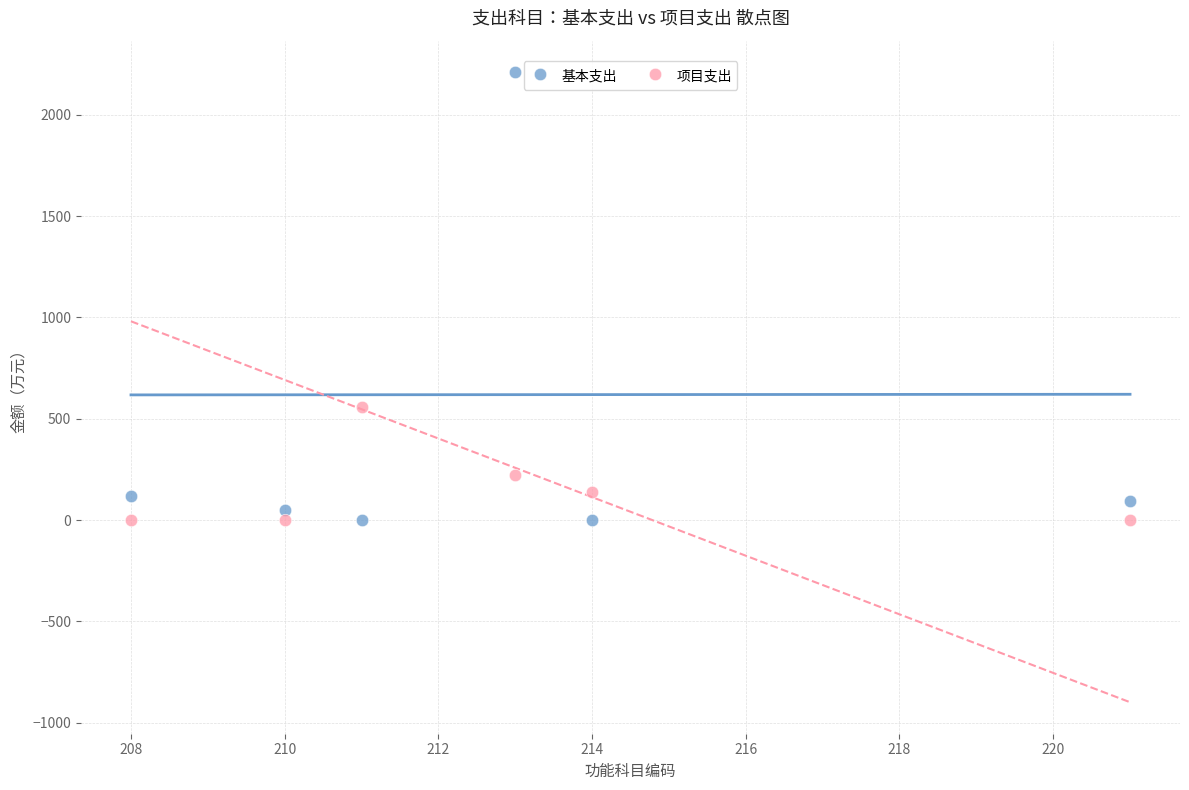

Which series has the largest Y range (max minus min)?

基本支出